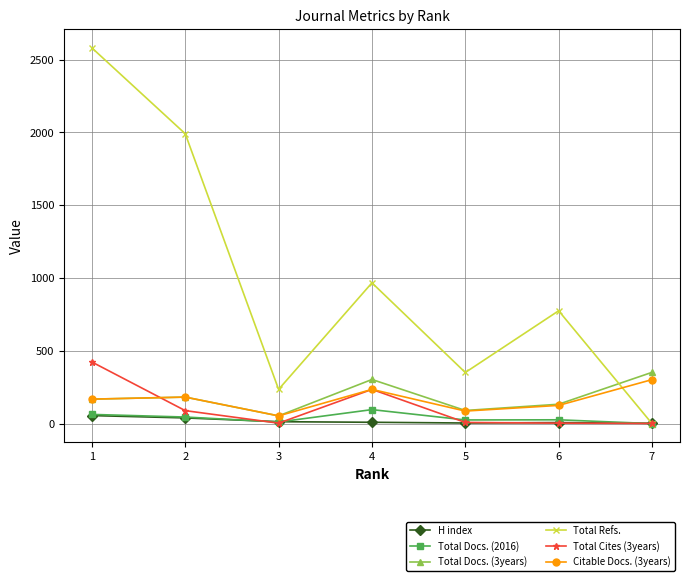

What are all the series names shown in the legend?

H index, Total Docs. (2016), Total Docs. (3years), Total Refs., Total Cites (3years), Citable Docs. (3years)